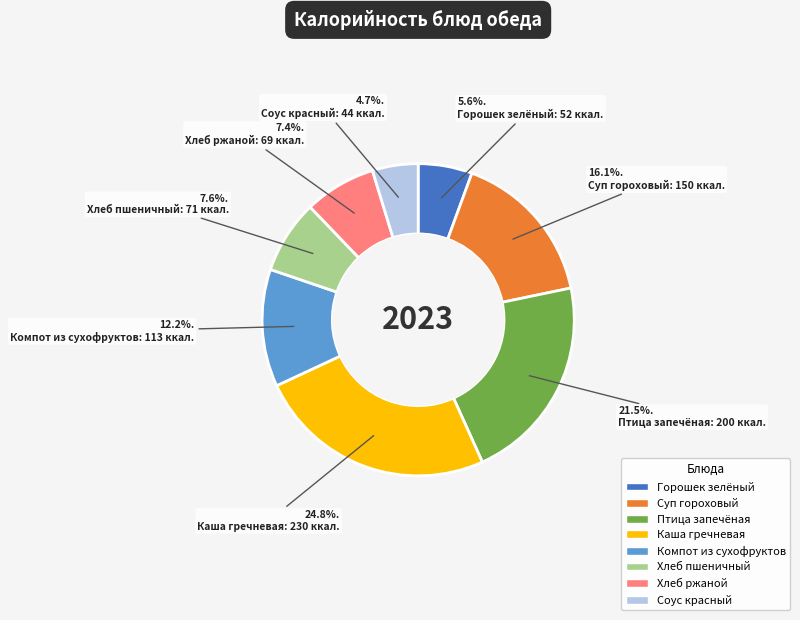

What is the total percentage of Хлеб ржаной and Хлеб пшеничный?

15.0%